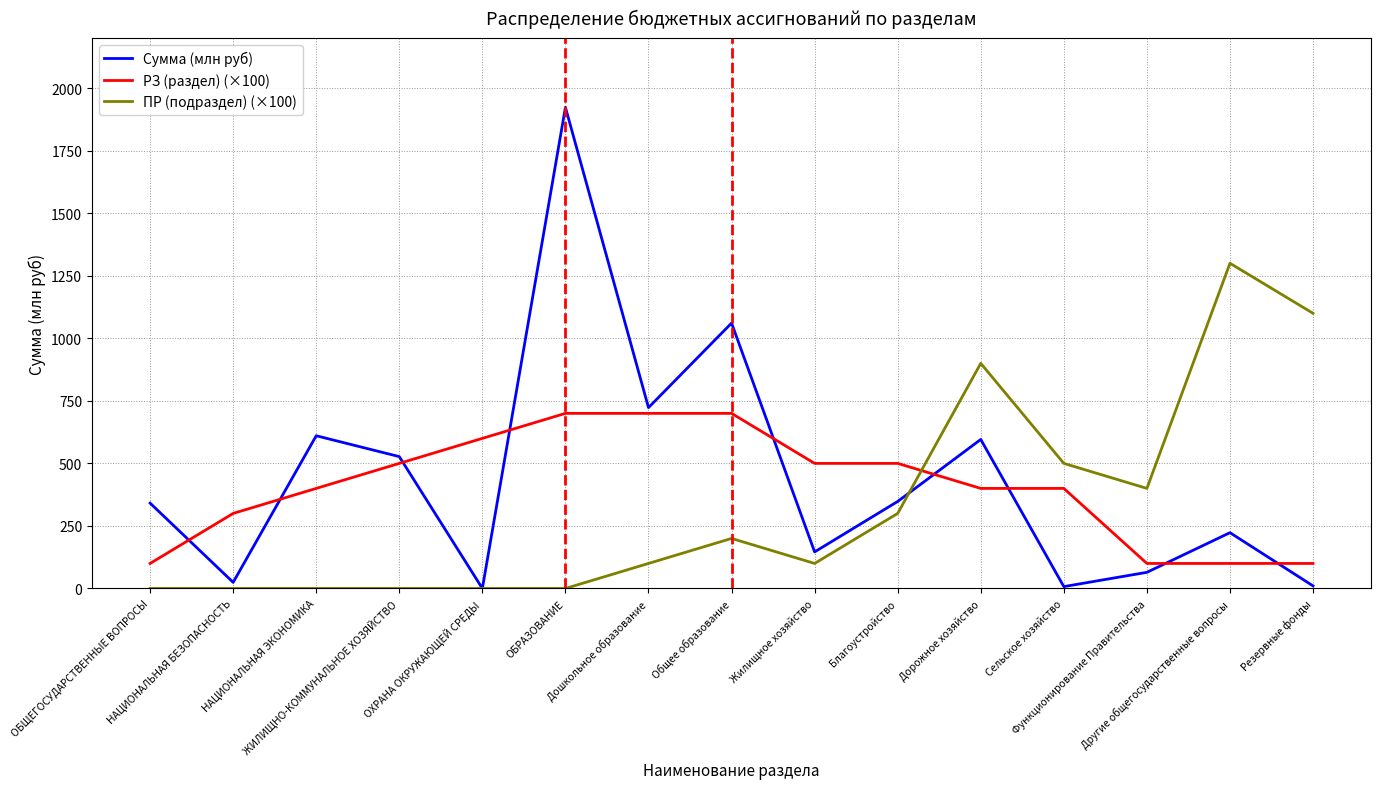

The value of РЗ (раздел) (×100) at Другие общегосударственные вопросы is 100.0. True or false?

True